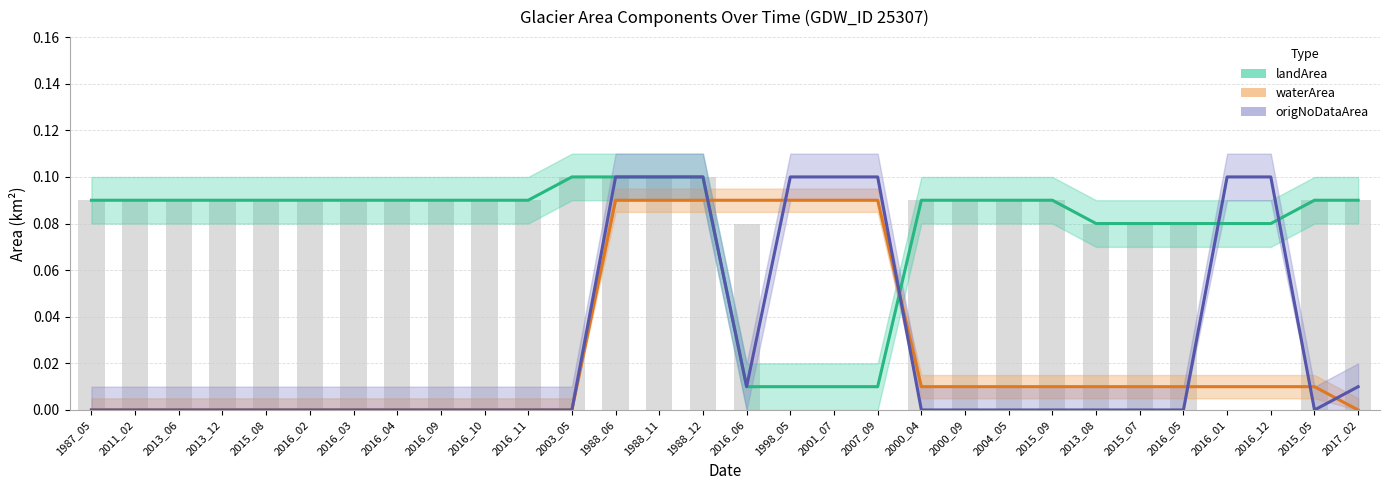

How many values in origNoDataArea are above zero?

10